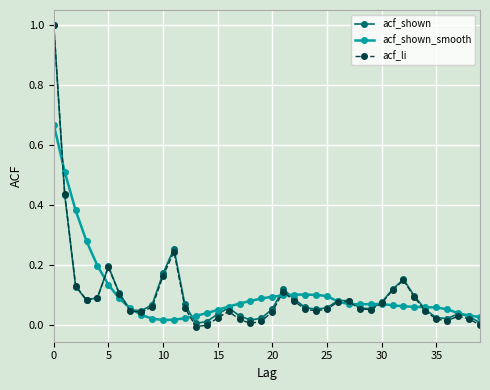

Which series has the widest spread of values?

acf_li